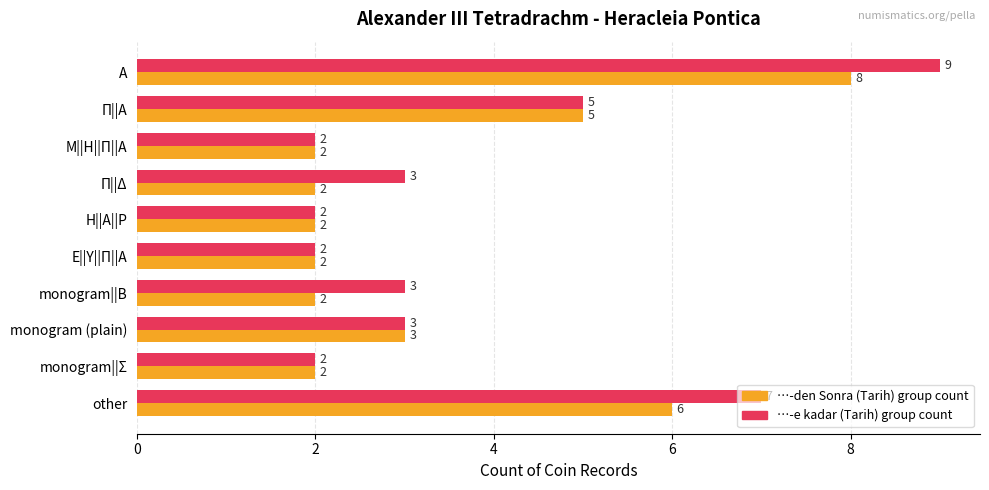

Which label corresponds to the largest value in the chart?

Α